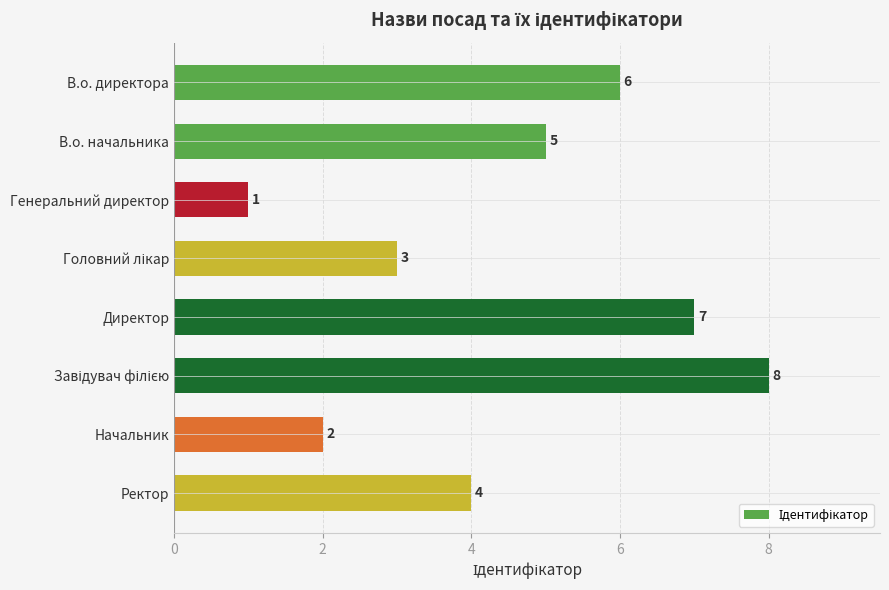

What is the smallest value displayed?

1